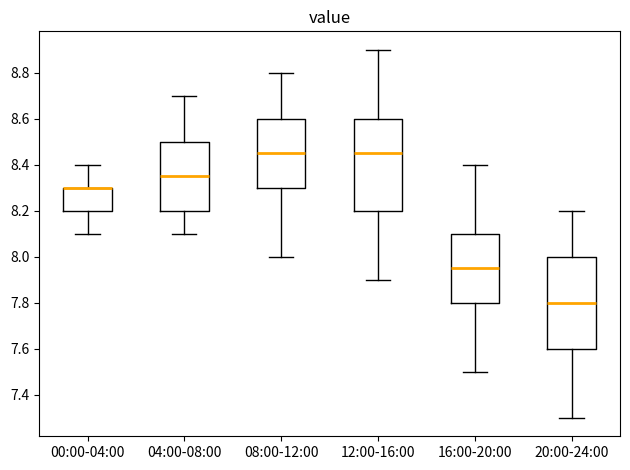

Reading left to right, read every box against the y-axis: the position of its median line, the range the box covers, and the ends of its whiskers. The values are not printed on the chart, so give them approximately, as read against the axis.

00:00-04:00: median 8.30 (drawn on the box's upper edge), box 8.20 to 8.30, whiskers 8.10 to 8.40
04:00-08:00: median 8.36, box 8.20 to 8.50, whiskers 8.10 to 8.70
08:00-12:00: median 8.46, box 8.30 to 8.60, whiskers 8.00 to 8.80
12:00-16:00: median 8.46, box 8.20 to 8.60, whiskers 7.90 to 8.90
16:00-20:00: median 7.96, box 7.80 to 8.10, whiskers 7.50 to 8.40
20:00-24:00: median 7.80, box 7.60 to 8.00, whiskers 7.30 to 8.20